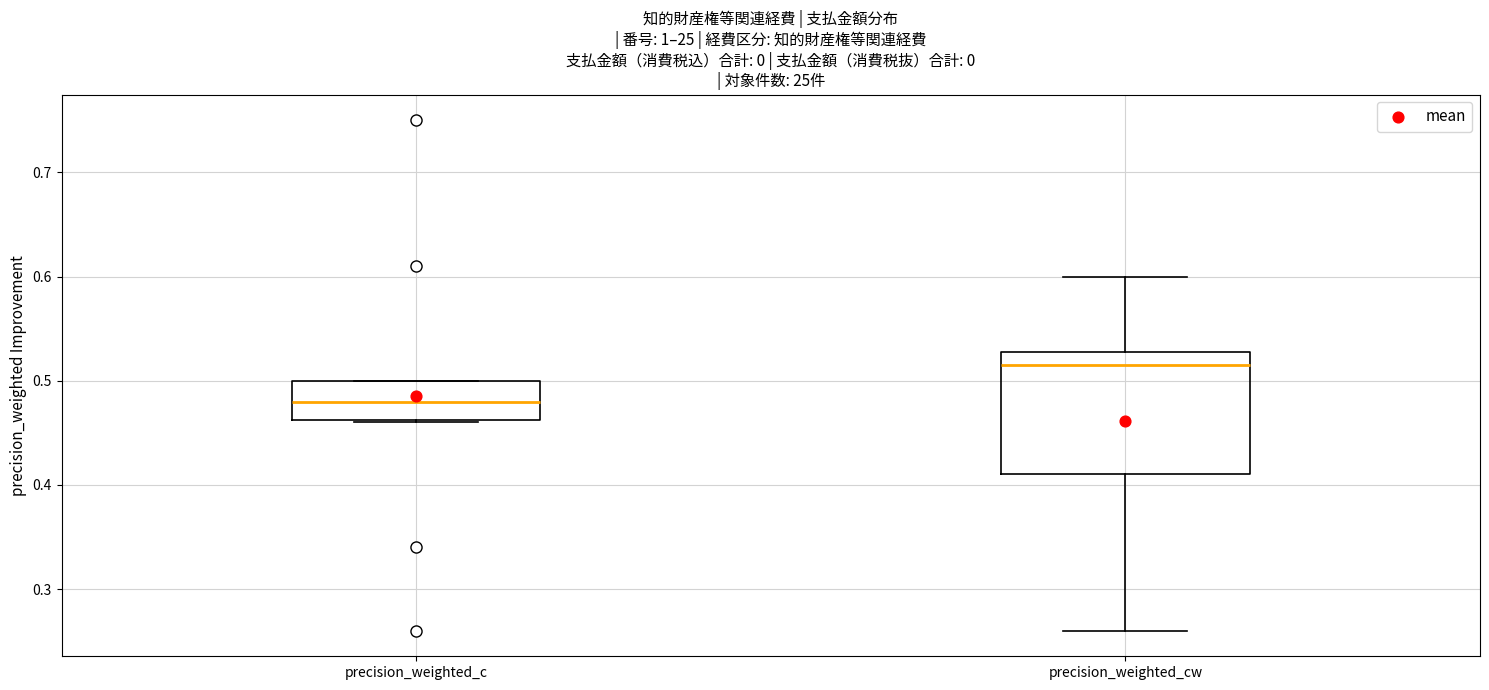

Where is the upper edge of the box for precision_weighted_cw on the y-axis? The values are not printed on the chart, so give them approximately, as read against the axis.

0.53